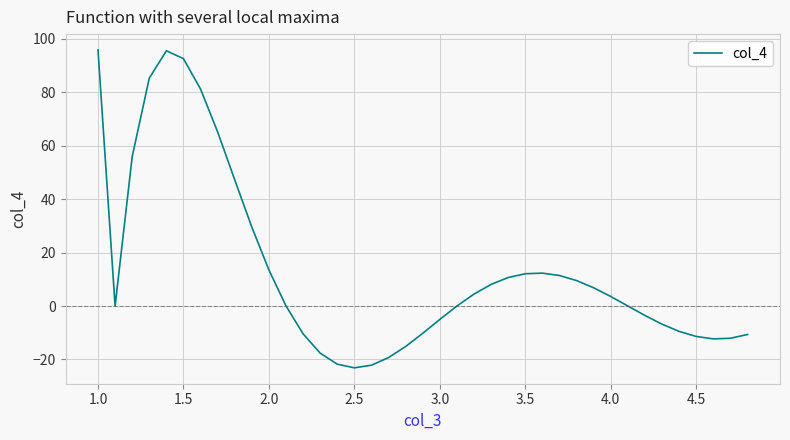

What is the maximum value shown in the chart?

95.8